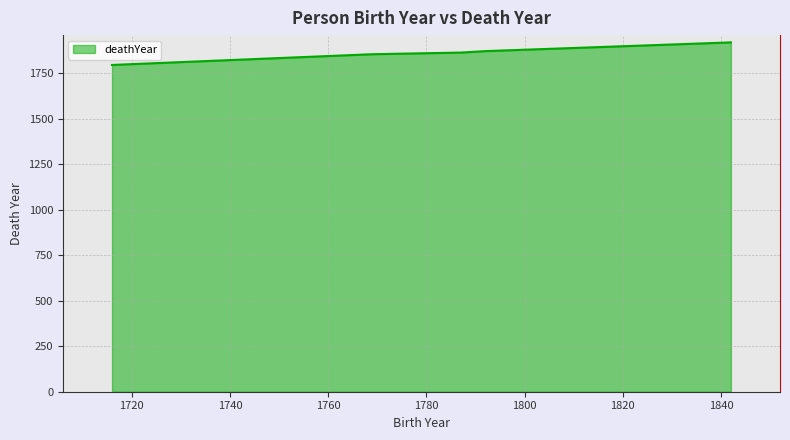

What is the maximum value shown in the chart?

1920